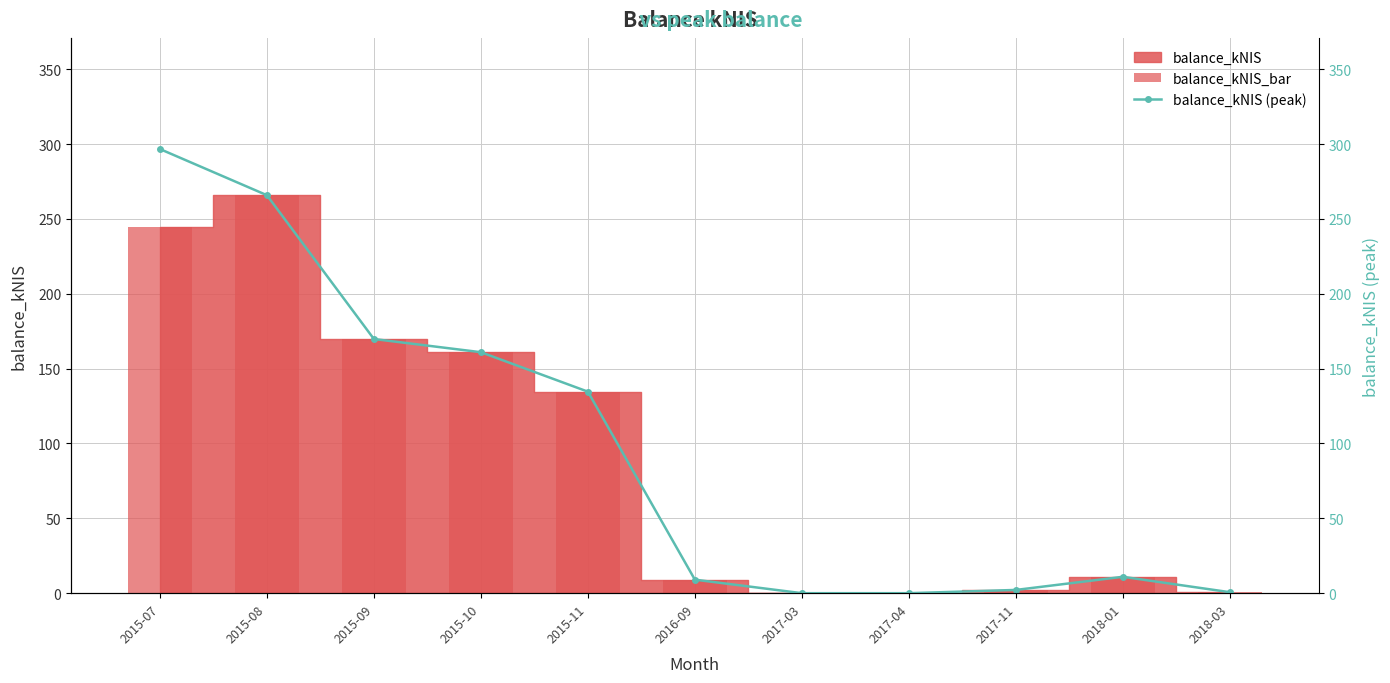

What is the total value across all series at 2015-10?

322.0